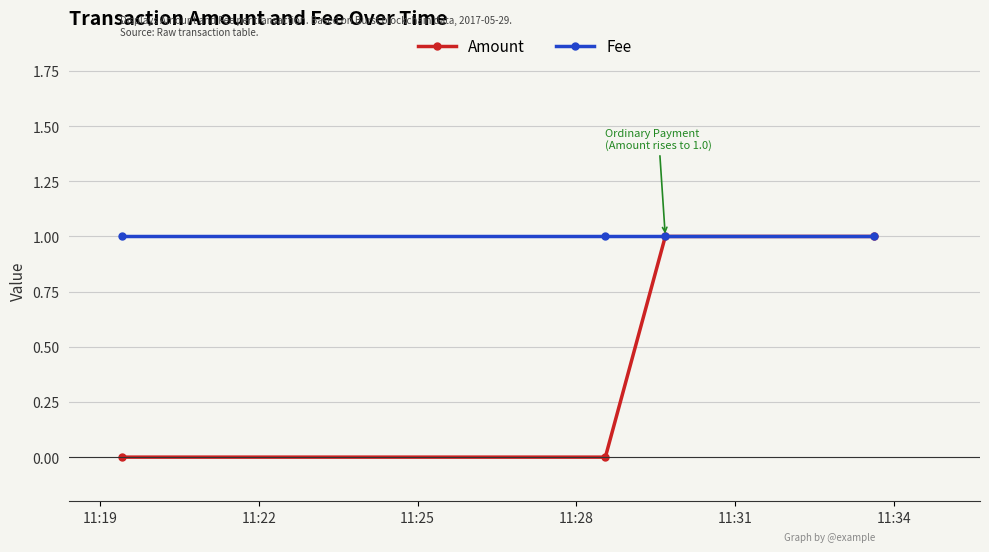

Reading right to left, extract all data points from this chart.

Amount: 1	1	0	0
Fee: 1	1	1	1